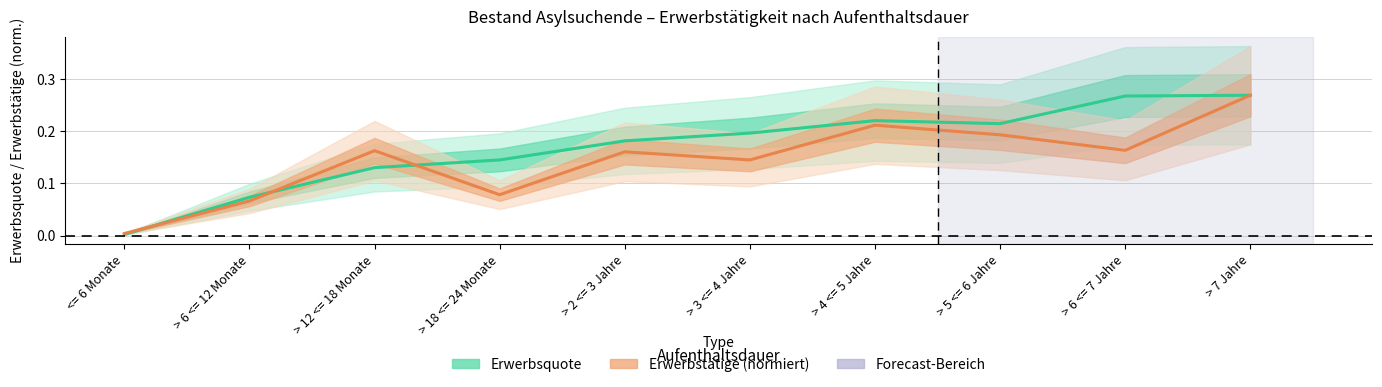

What is the value of the Erwerbstätige (normiert) point at the 5th from the left?

0.2